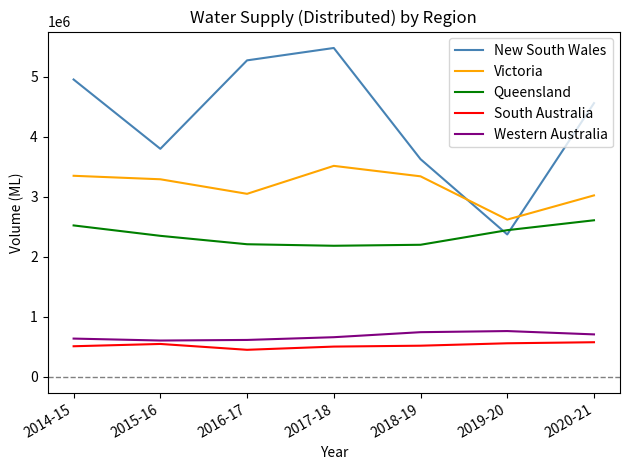

What is the approximate value of Victoria at 2015-16?

3288123.0